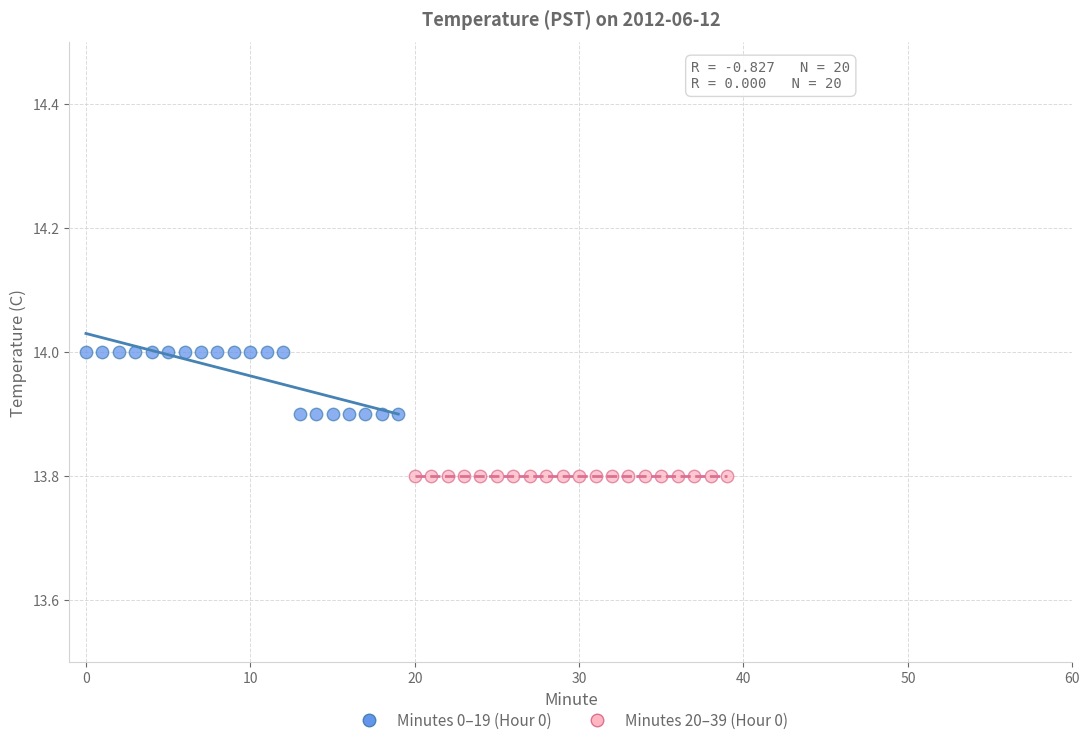

Which series contains the lowest Y value?

Minutes 20–39 (Hour 0)